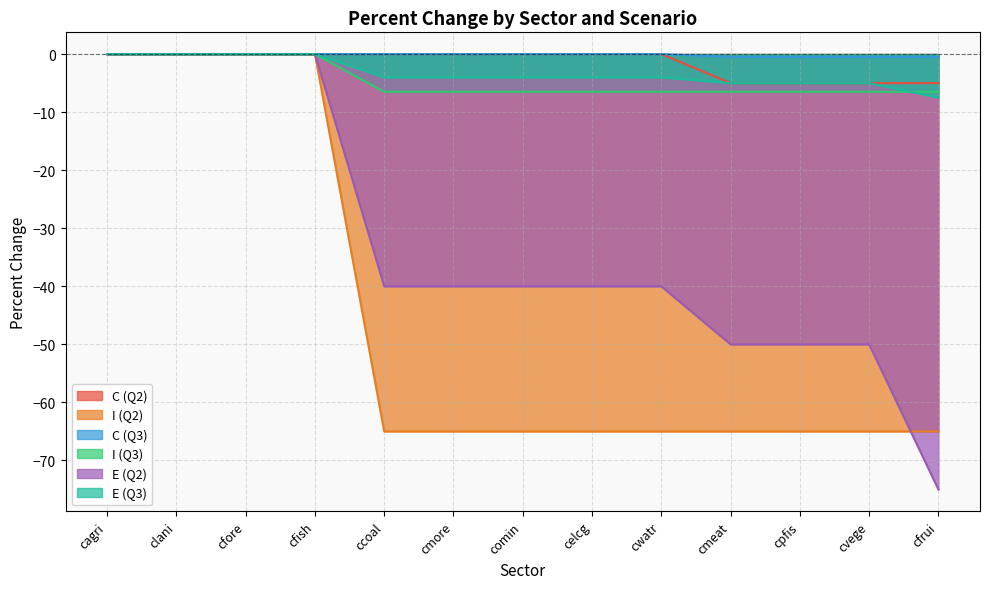

List the series in order of their peak value, highest first.

C (Q2), I (Q2), C (Q3), I (Q3), E (Q2), E (Q3)